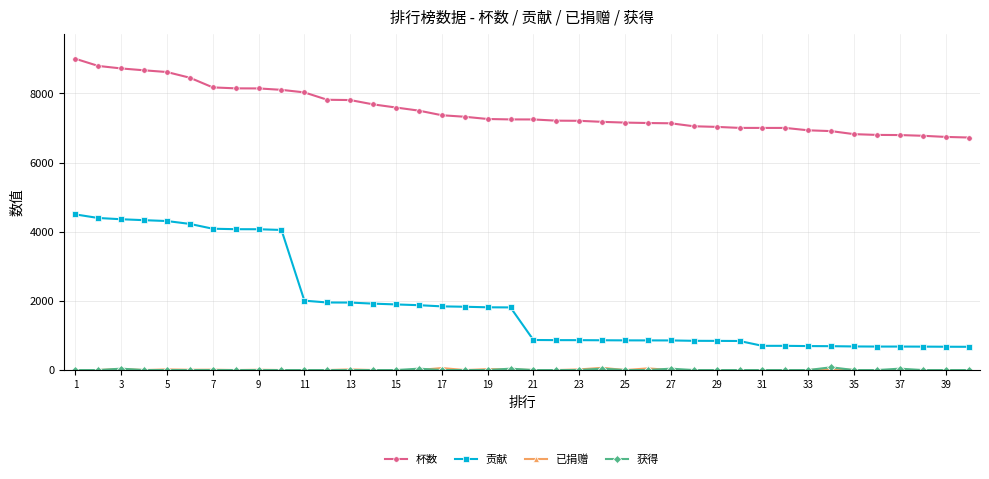

True or false: 贡献 and 杯数 cross at least once.

False